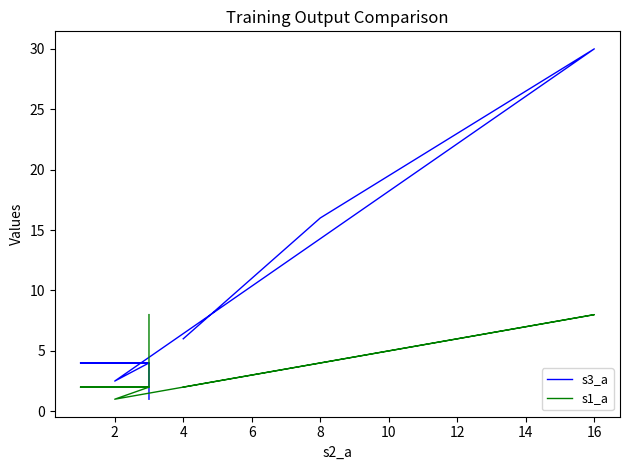

Reading left to right, list all the values displayed in this chart.

s3_a: 6.0	16.0	30.0	2.5	4.0	4.0	4.0	1.0
s1_a: 2.0	4.0	8.0	1.0	2.0	2.0	2.0	8.0